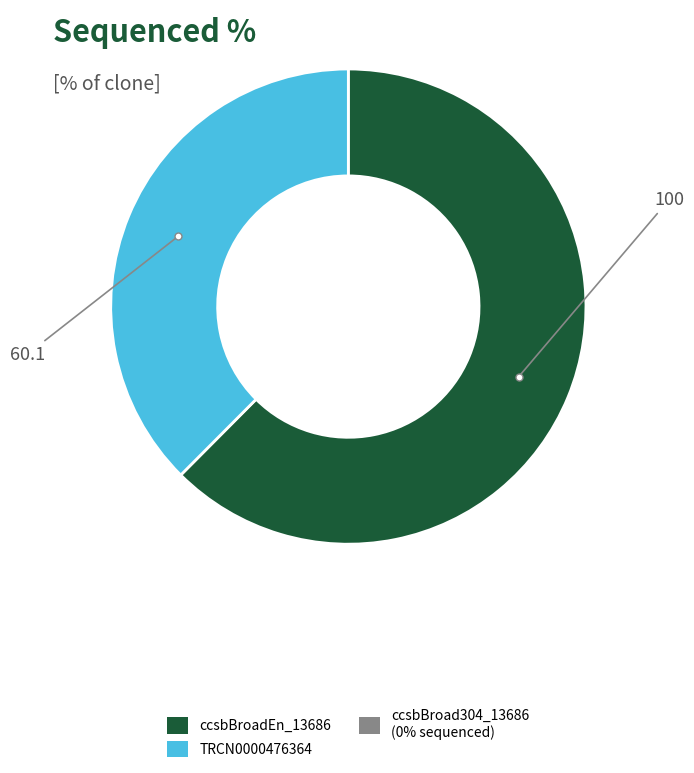

How many segments does this pie chart have?

2